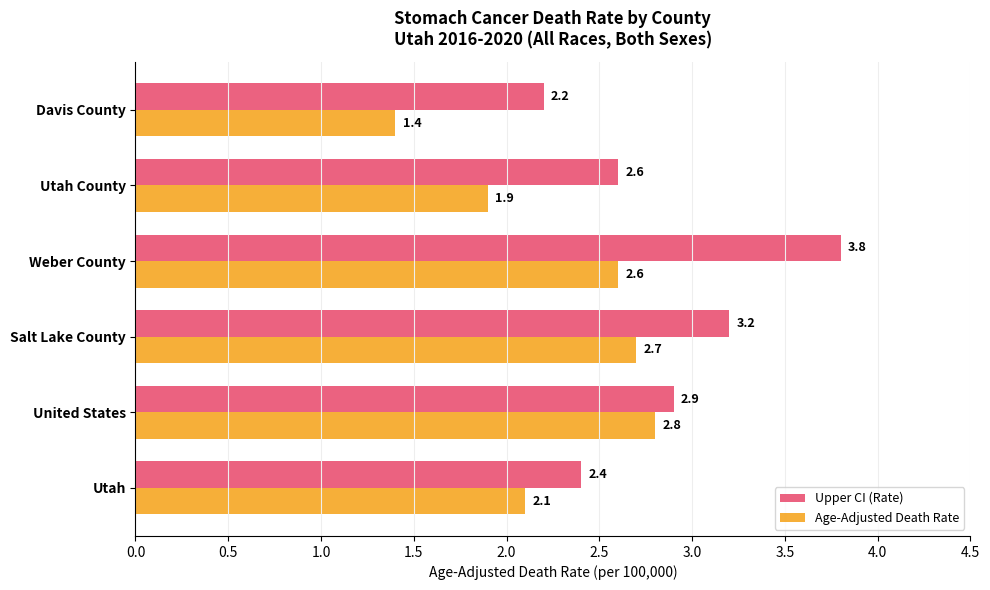

At Utah County, list the series in order from largest to smallest.

Upper CI (Rate), Age-Adjusted Death Rate